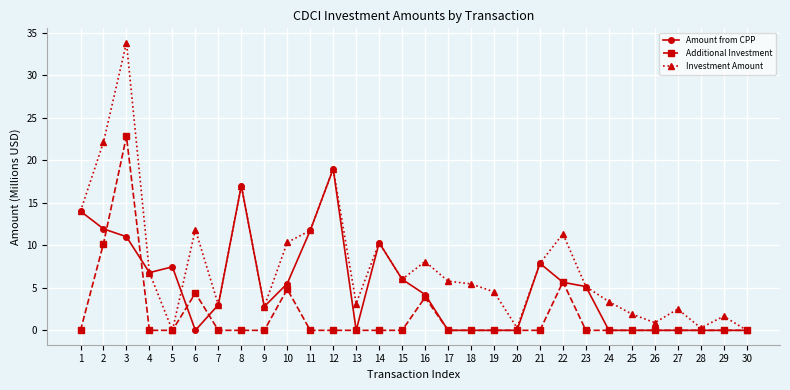

How many interior local peaks does the Investment Amount series have?

9